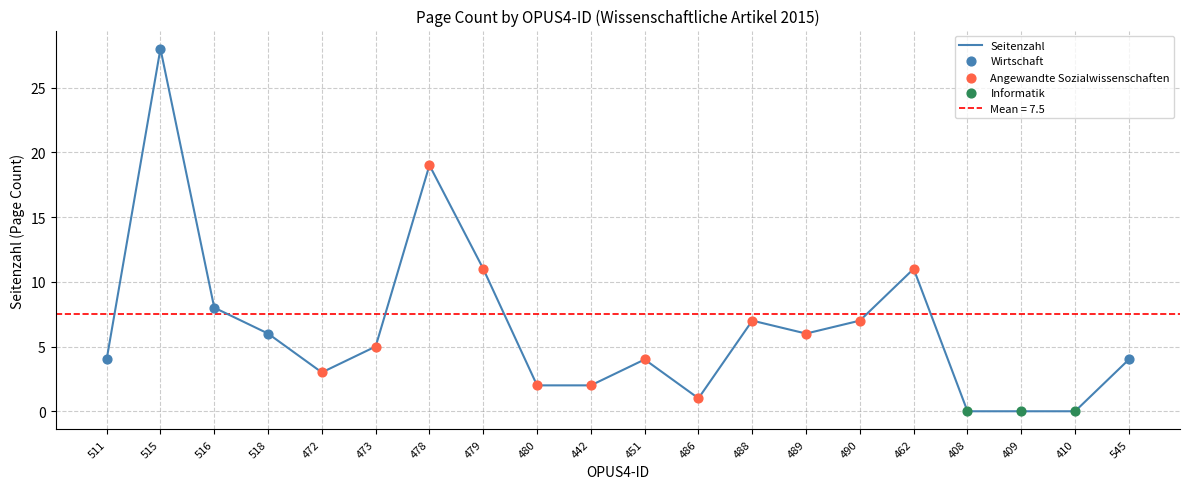

What is the change in value from 515 to 472?

-25